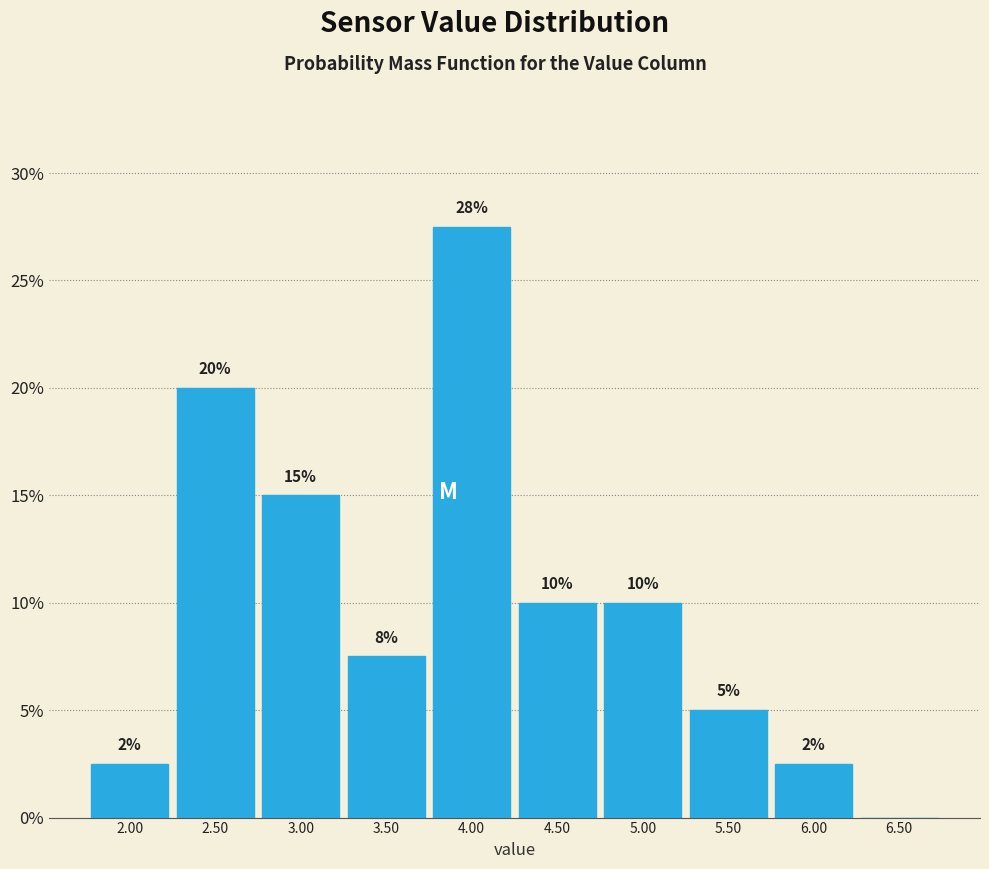

Over which range of the x-axis is the bar tallest?

3.75 to 4.25